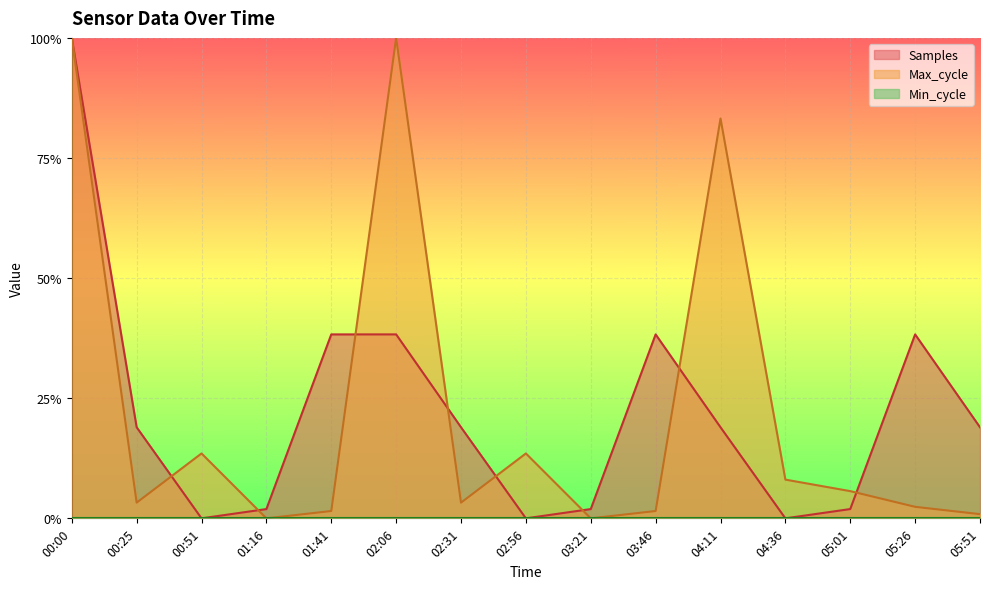

Is the value of Samples at 03:21 greater than the value of Max_cycle at 02:31?

No